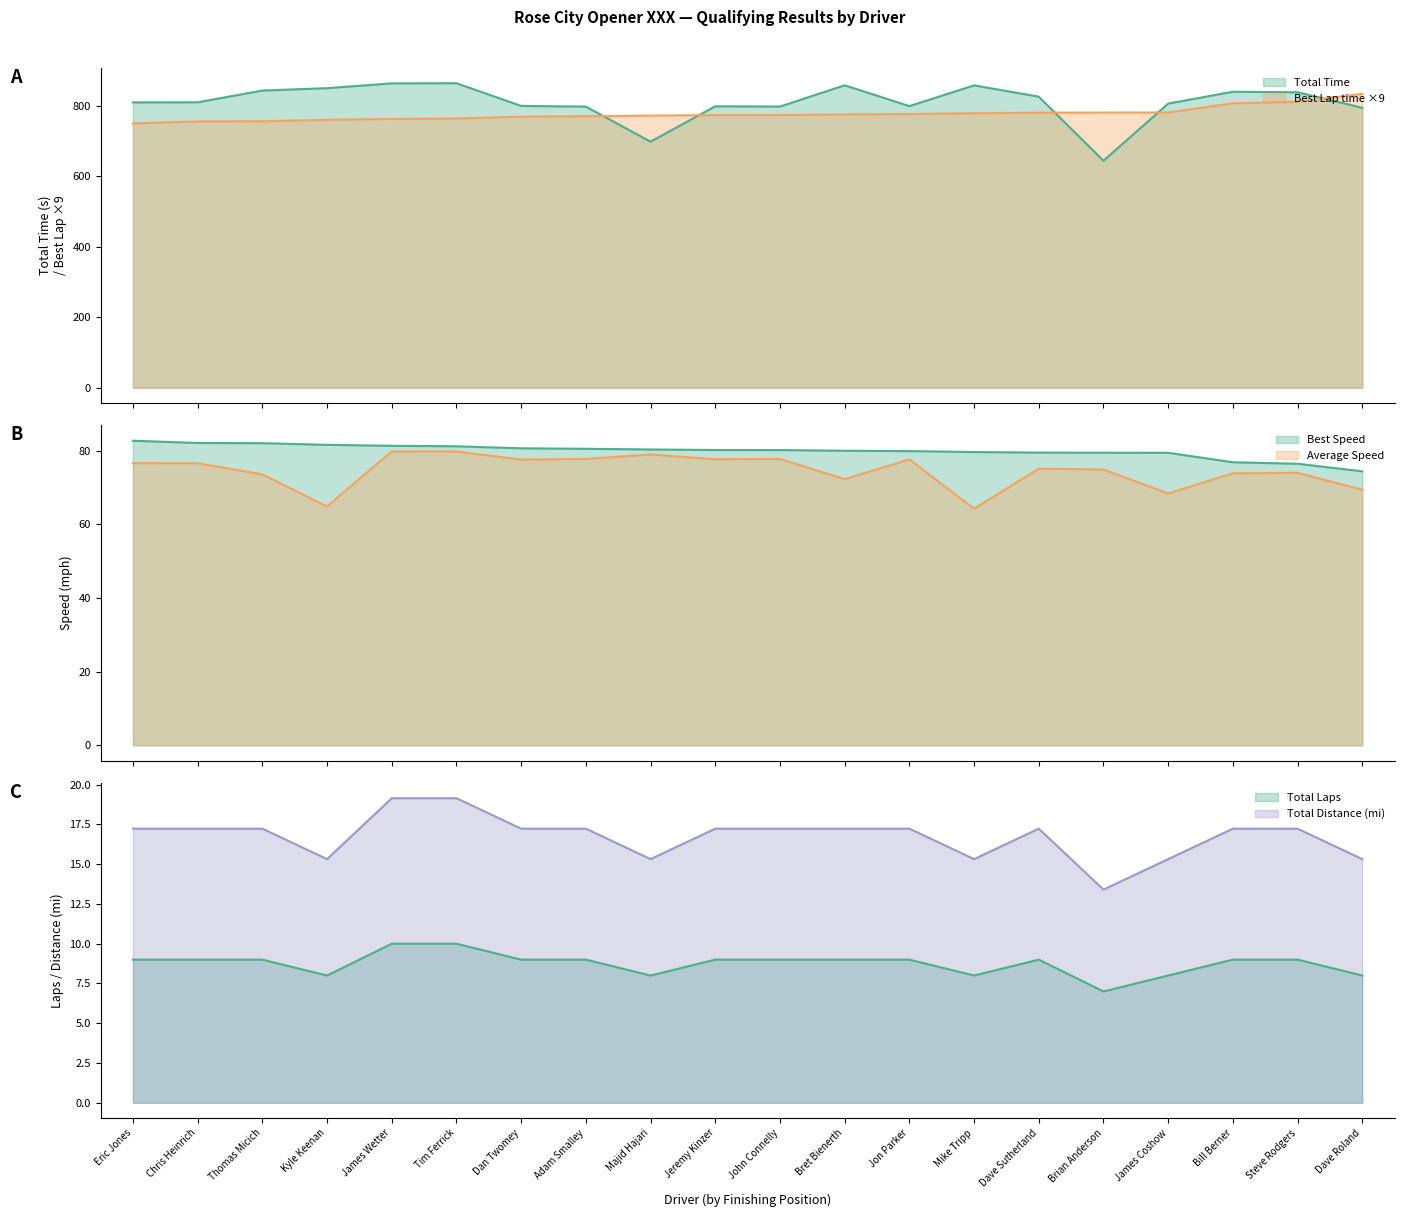

What is the value of the Total Distance point at the 2nd from the left?

17.2